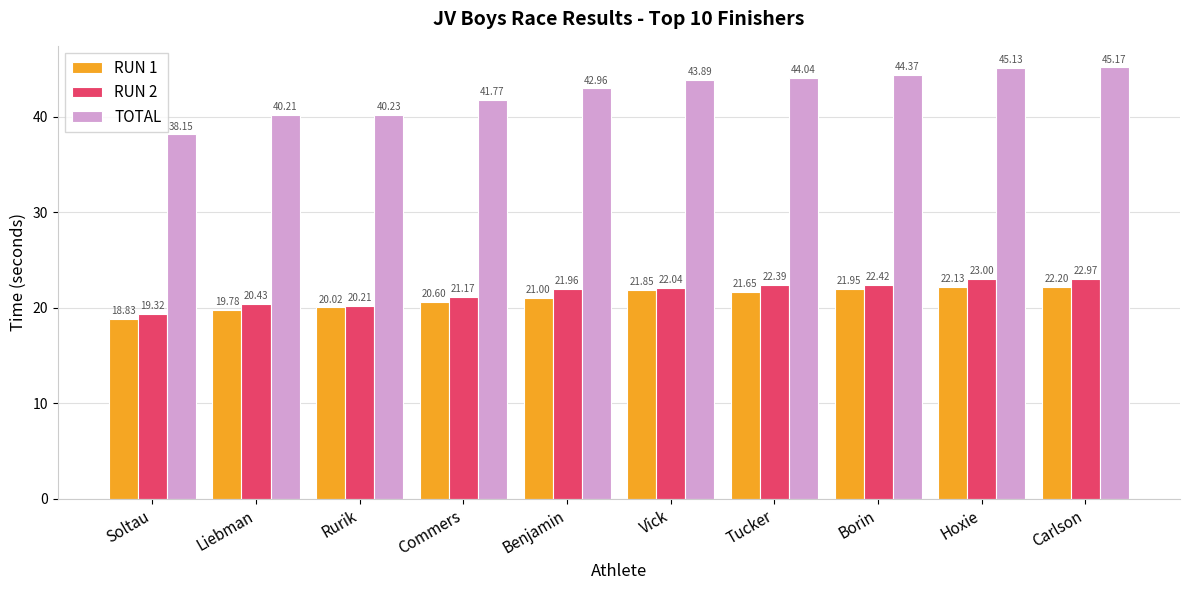

What is the spread (max minus min) of values at Borin?

22.4